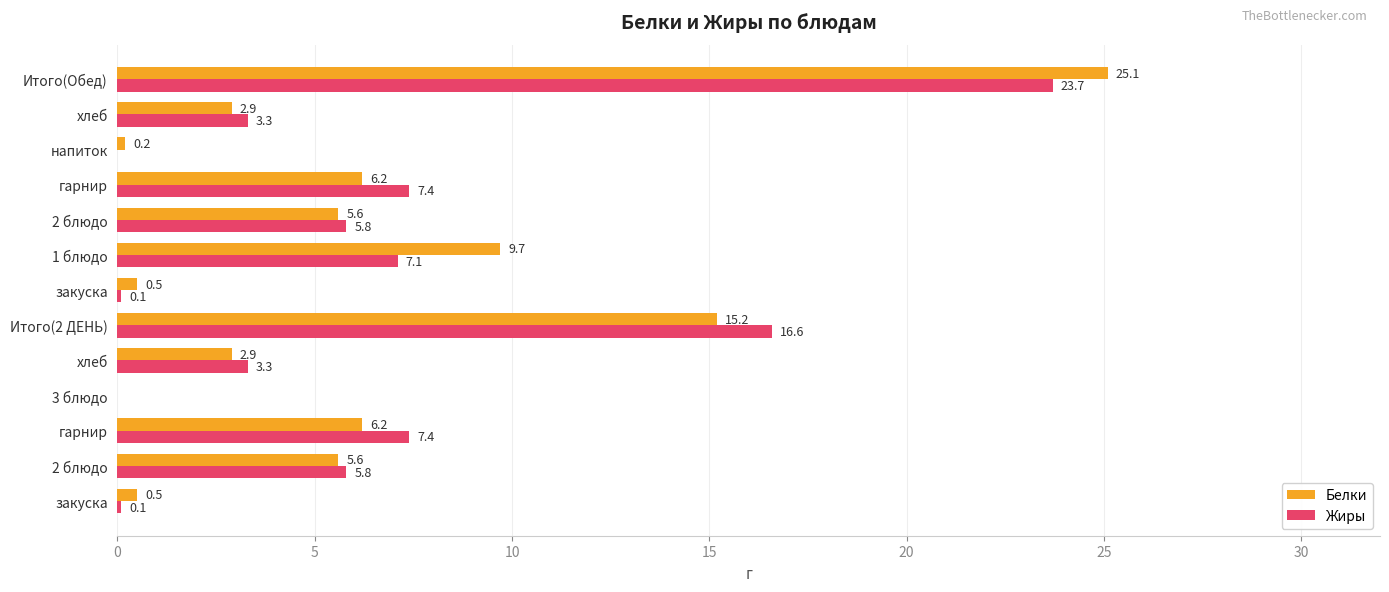

How many values in the Жиры series exceed 5?

7